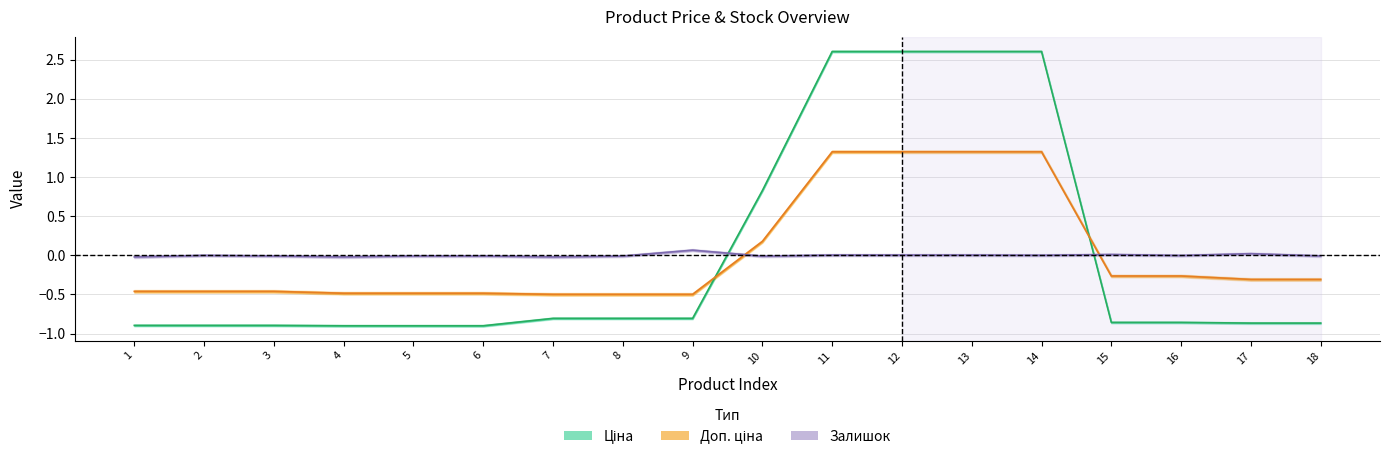

At how many categories does at least one series exceed 0?

8